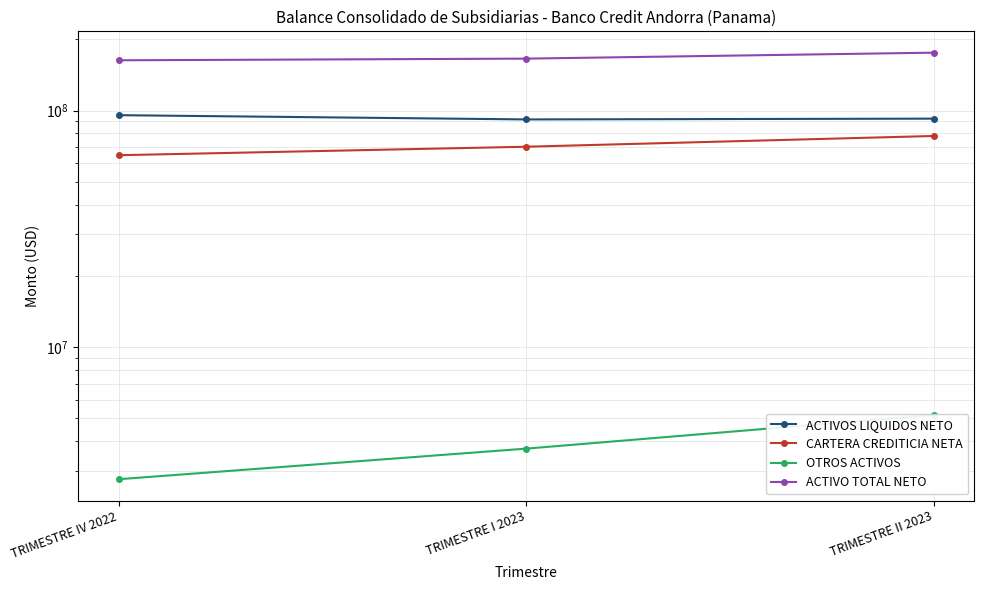

The CARTERA CREDITICIA NETA series shows 64747432.5 at TRIMESTRE IV 2022. True or false?

True